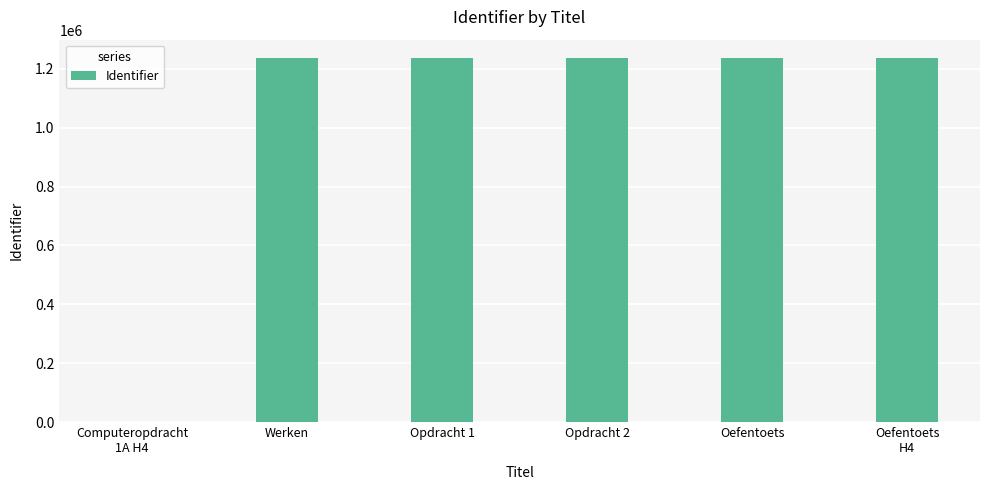

Are the bars horizontal?

No